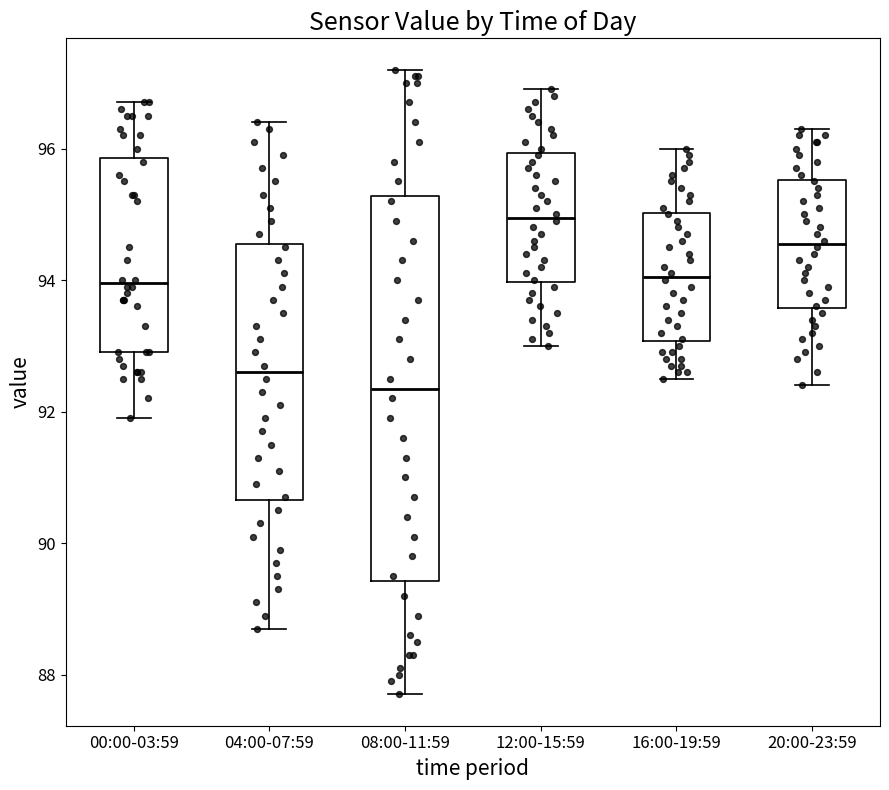

Comparing the boxes themselves (not the whiskers), which one is the tallest?

08:00-11:59